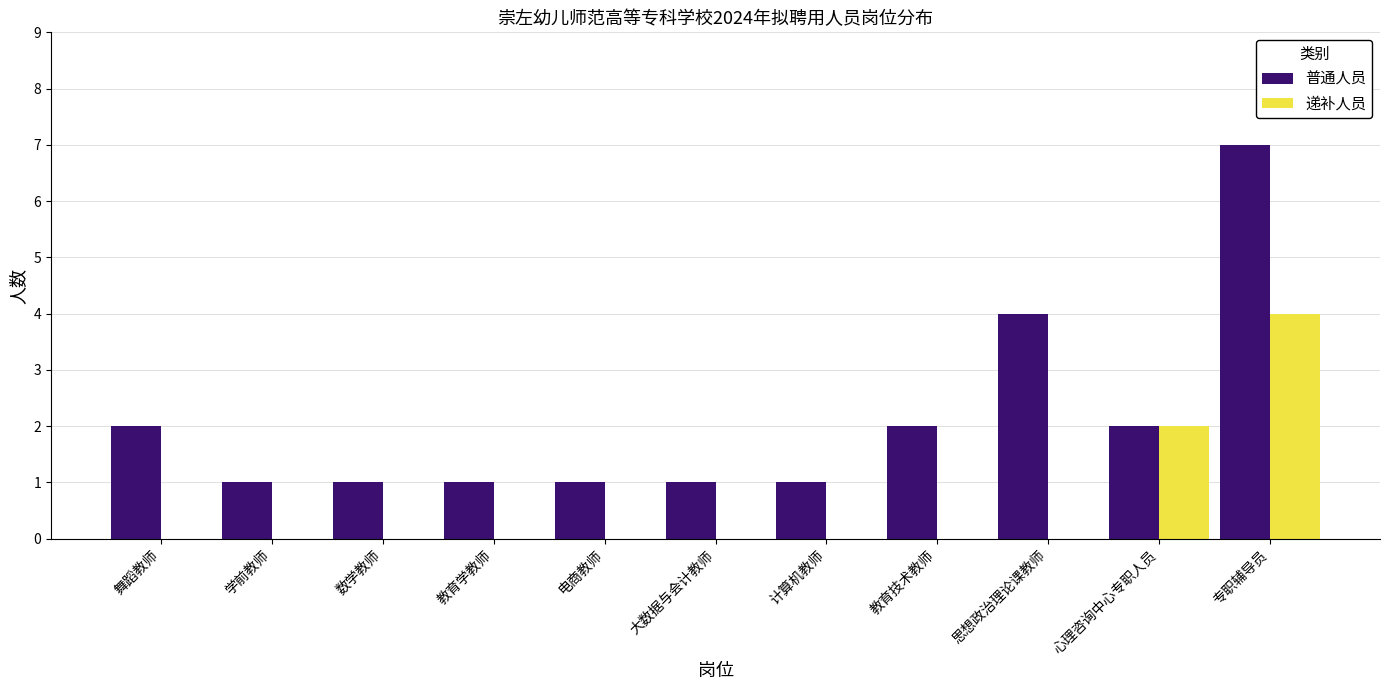

Reading right to left, transcribe all the data shown in this chart.

普通人员: 专职辅导员=7	心理咨询中心专职人员=2	思想政治理论课教师=4	教育技术教师=2	计算机教师=1	大数据与会计教师=1	电商教师=1	教育学教师=1	数学教师=1	学前教师=1	舞蹈教师=2
递补人员: 专职辅导员=4	心理咨询中心专职人员=2	思想政治理论课教师=0	教育技术教师=0	计算机教师=0	大数据与会计教师=0	电商教师=0	教育学教师=0	数学教师=0	学前教师=0	舞蹈教师=0